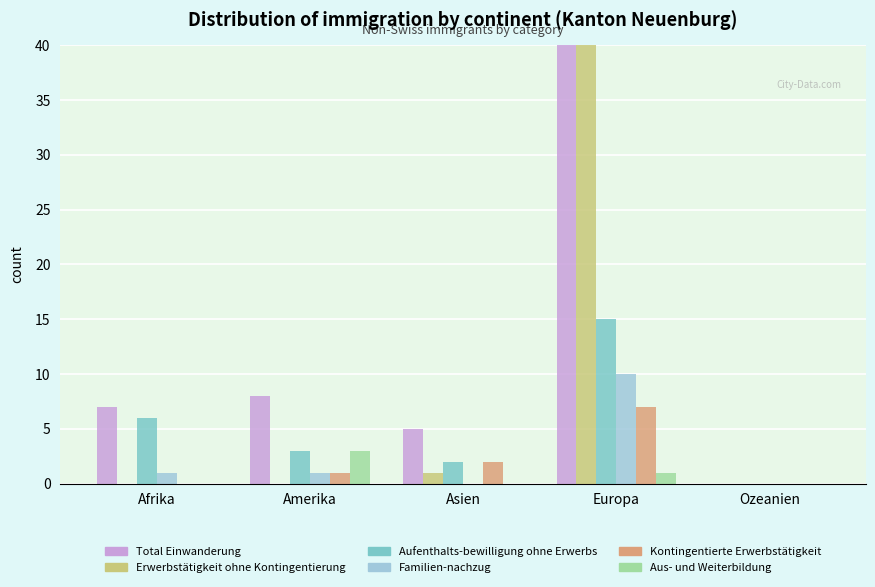

What is the maximum value for Aufenthalts-bewilligung ohne Erwerbs?

15